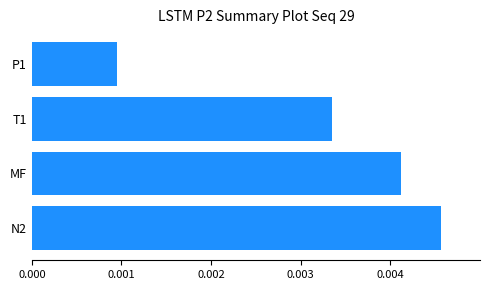

At which category does the chart reach its minimum across all series?

P1